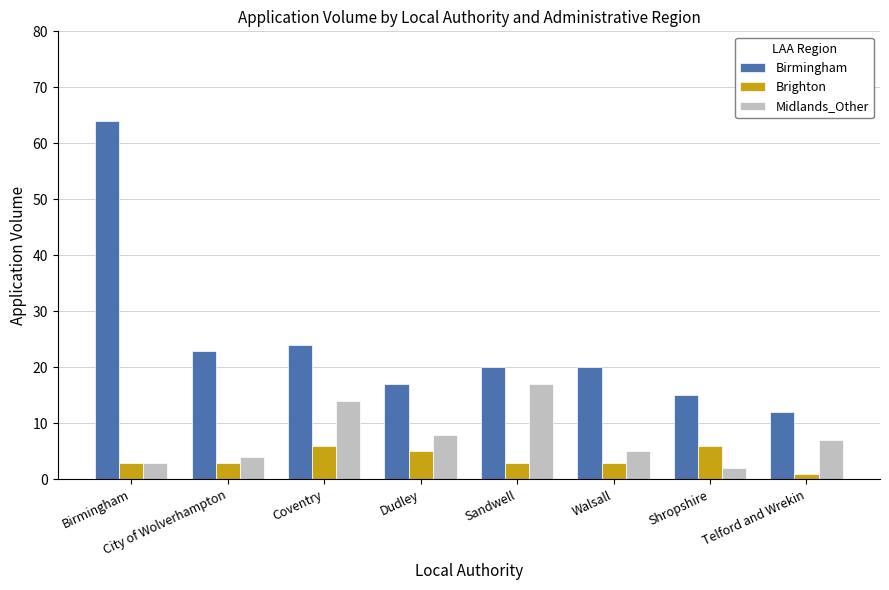

What position from the left is Telford and Wrekin?

8